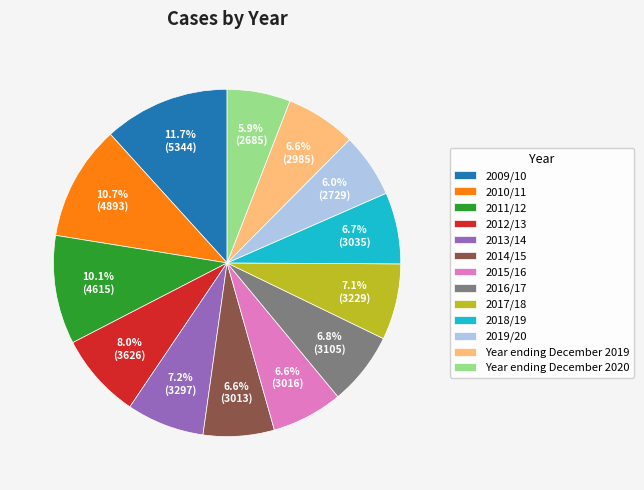

Does 2015/16 account for over 50% of the chart?

No